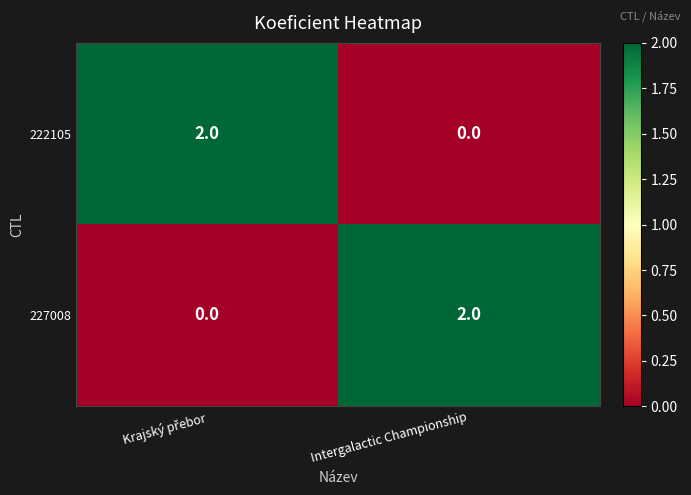

Rank the series at Intergalactic Championship from highest to lowest value.

227008, 222105